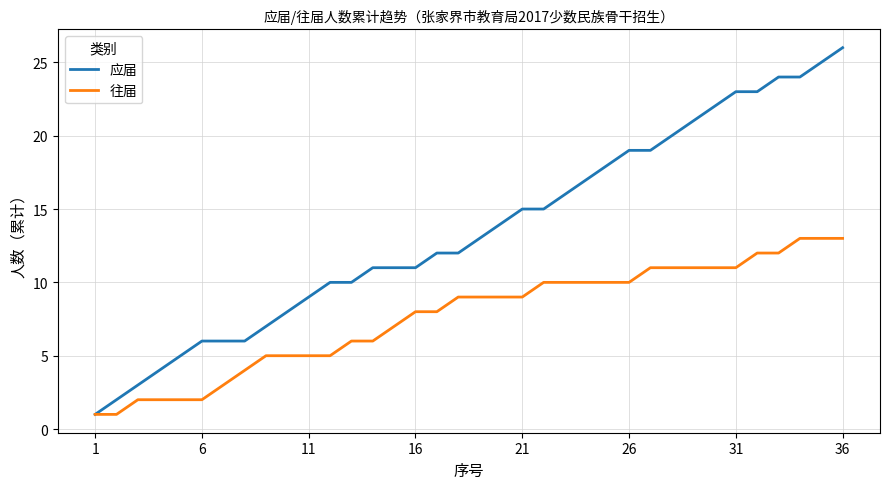

Which series has the largest range (max minus min)?

应届